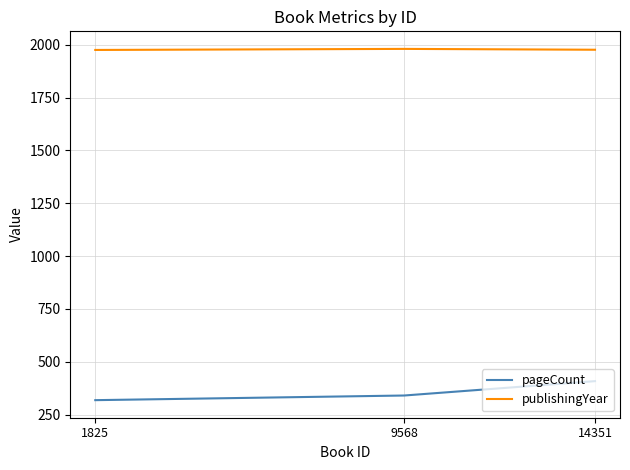

How many series are shown in this chart?

2